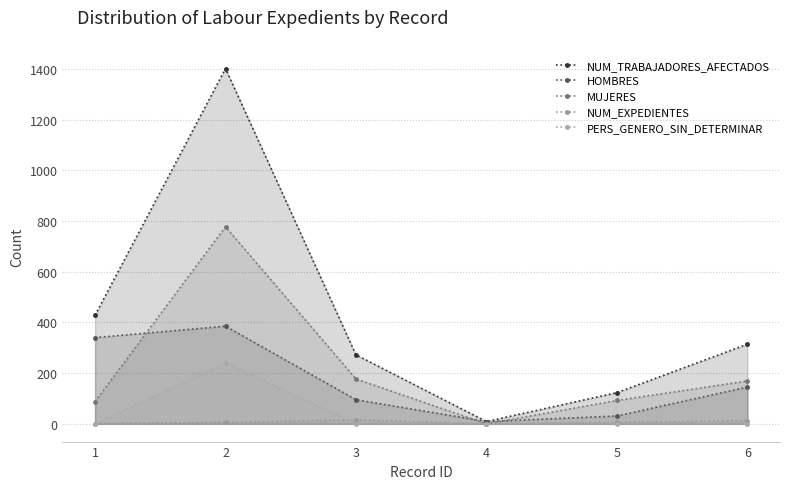

How many data points does each series have?

6